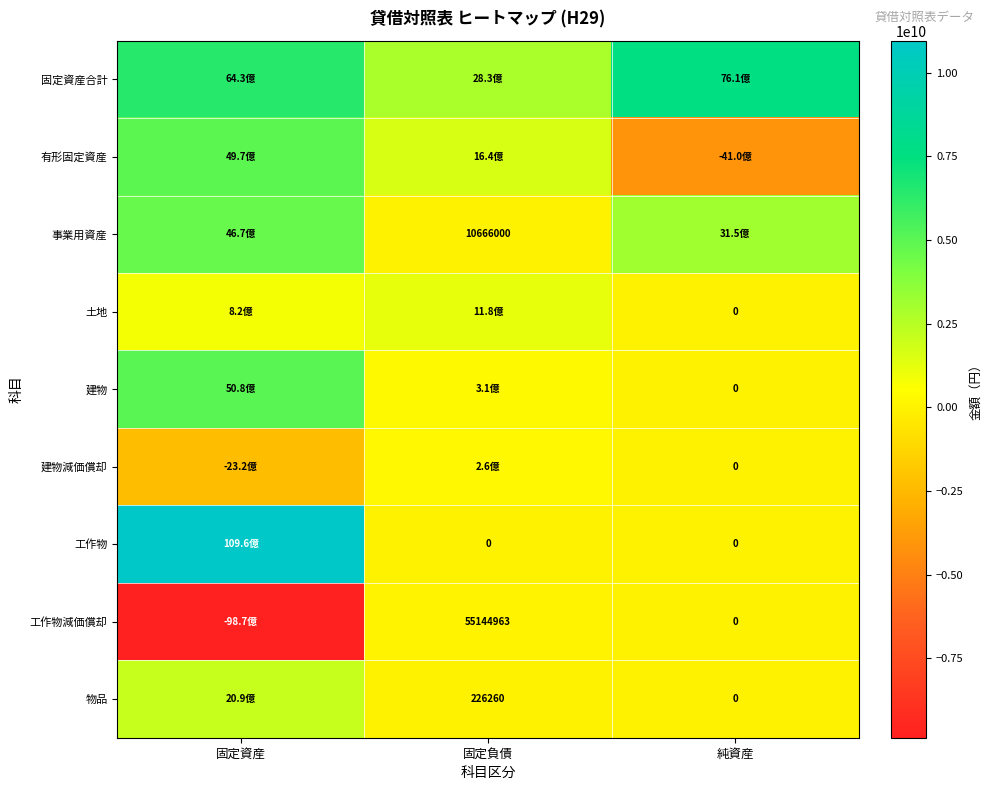

Is it true that 工作物減価償却 equals 27368623 at 固定負債?

False